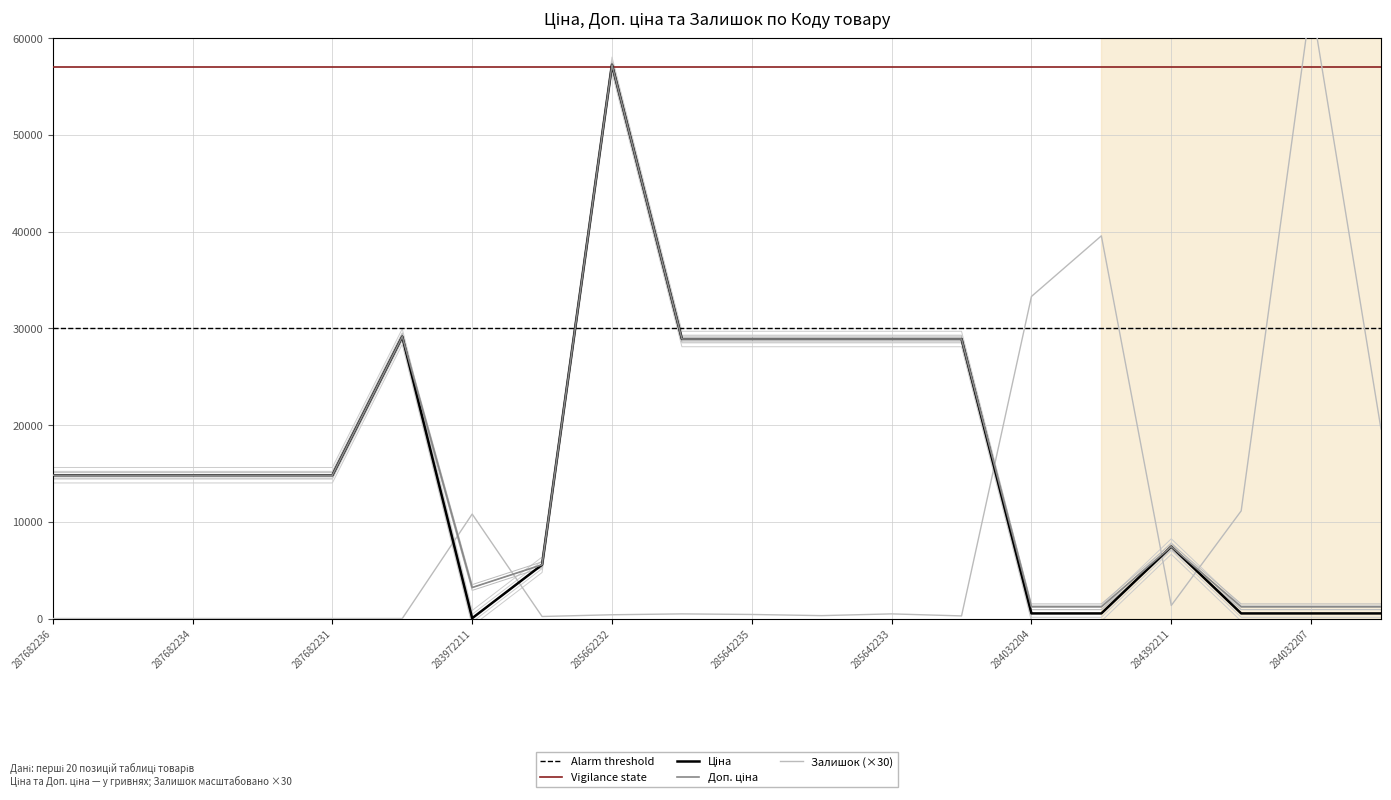

At which label does Залишок reach its minimum?

287682236